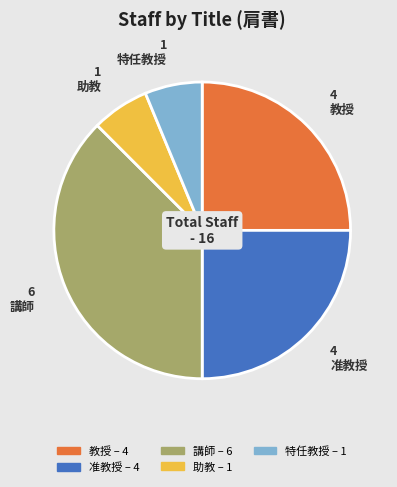

Is the sum of 教授 and 助教 greater than half?

No